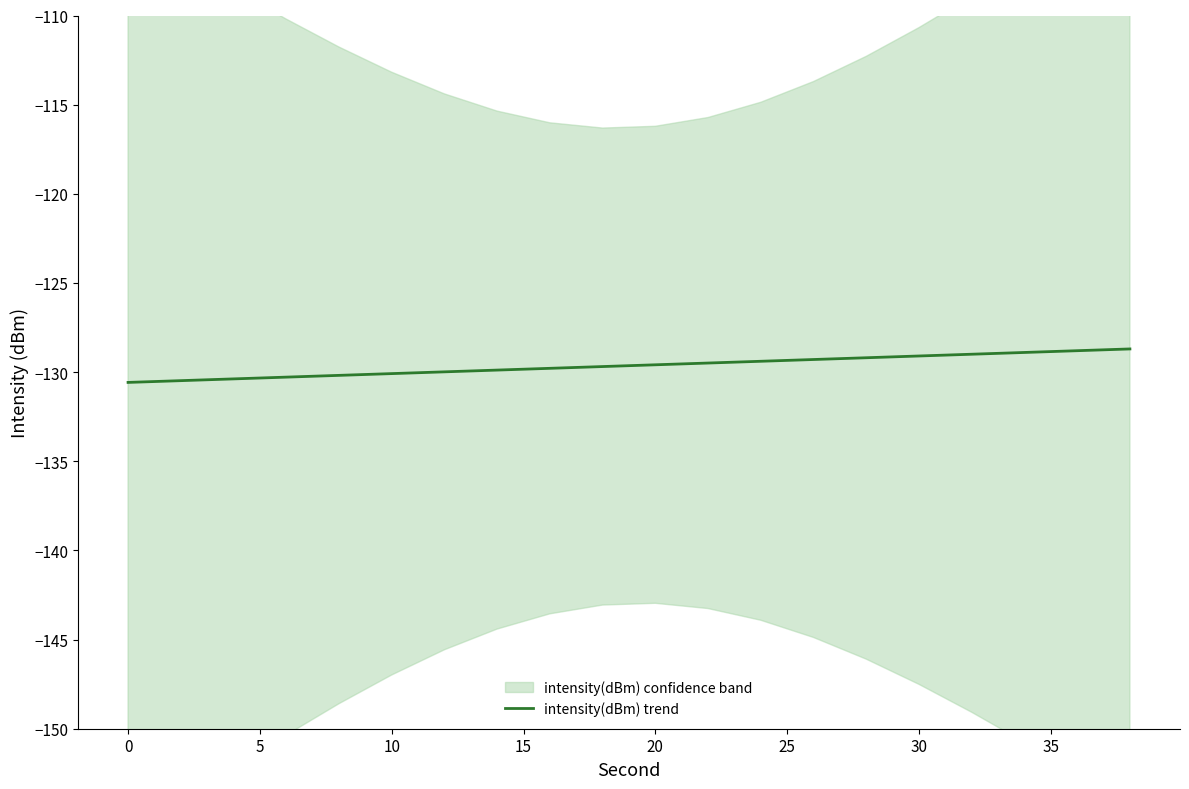

What is the lowest value of the intensity(dBm) trend series?

-130.6